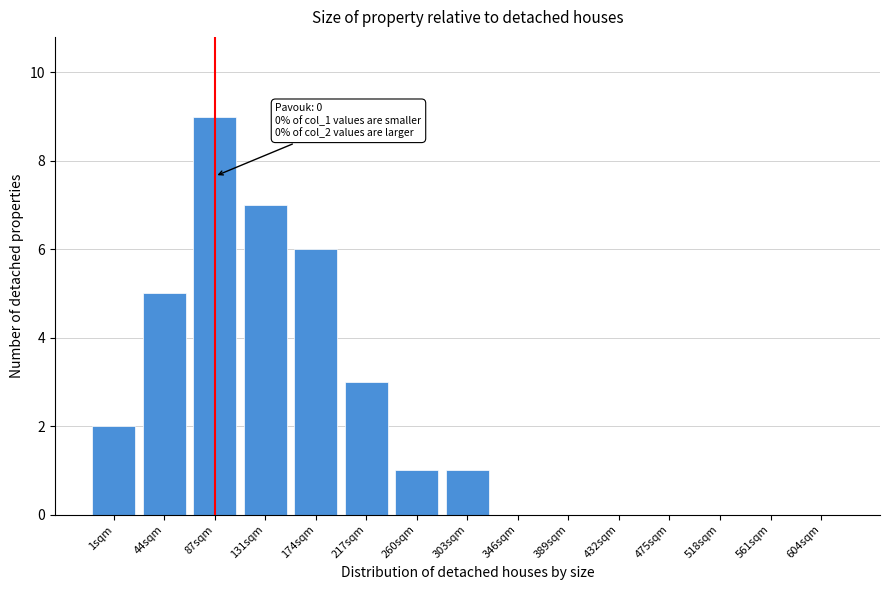

Reading right to left, list all the values displayed in this chart.

604sqm=0	561sqm=0	518sqm=0	475sqm=0	432sqm=0	389sqm=0	346sqm=0	303sqm=1	260sqm=1	217sqm=3	174sqm=6	131sqm=7	87sqm=9	44sqm=5	1sqm=2